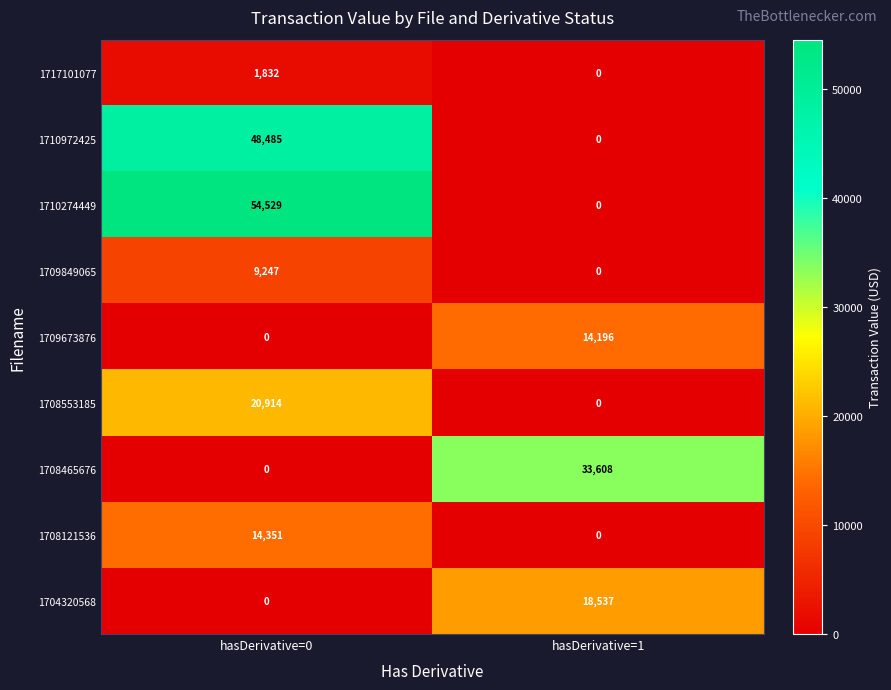

At which category is the sum across all series the highest?

hasDerivative=0